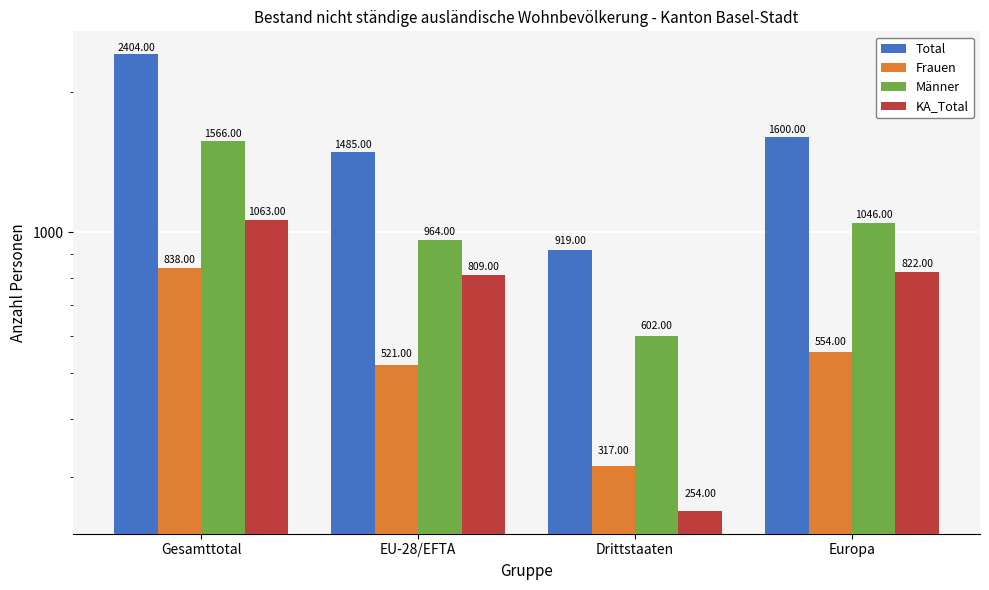

What is the label of the 2nd bar from the right?

Drittstaaten